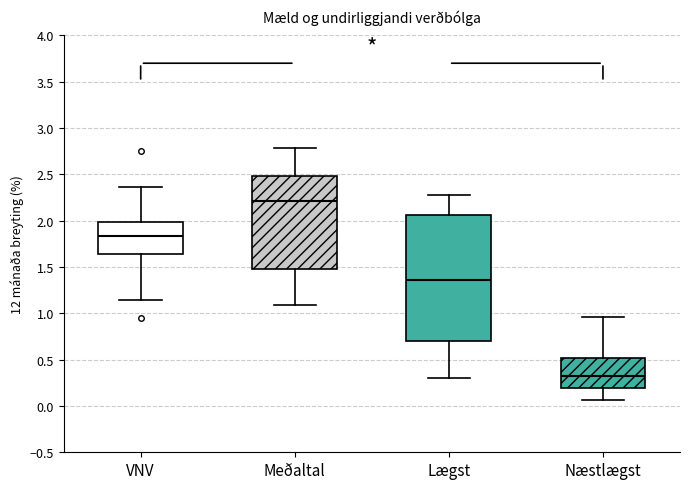

Reading left to right, read every box against the y-axis: the position of its median line, the range the box covers, and the ends of its whiskers. The values are not printed on the chart, so give them approximately, as read against the axis.

VNV: median 1.85, box 1.65 to 2.00, whiskers 1.15 to 2.35
Meðaltal: median 2.20, box 1.50 to 2.50, whiskers 1.10 to 2.80
Lægst: median 1.35, box 0.70 to 2.05, whiskers 0.30 to 2.30
Næstlægst: median 0.30, box 0.20 to 0.50, whiskers 0.05 to 0.95